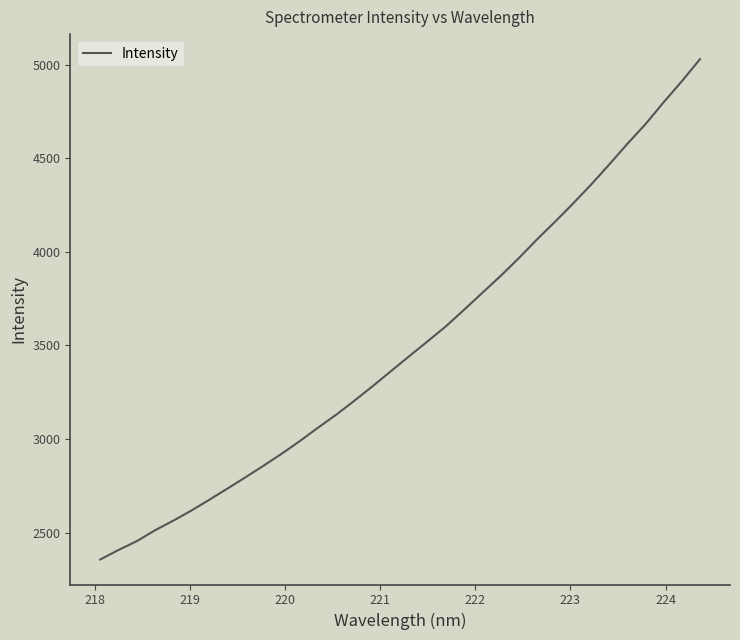

What is the greatest value displayed?

5030.0